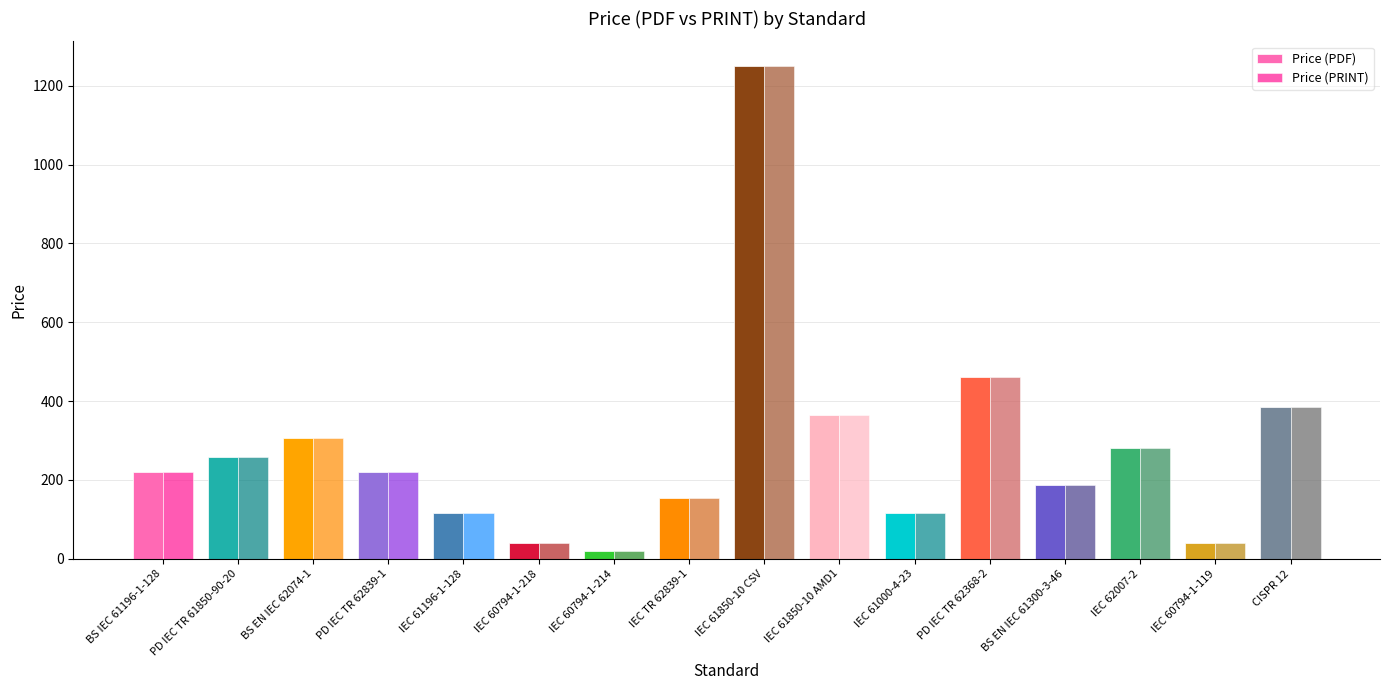

How many data points does each series have?

16